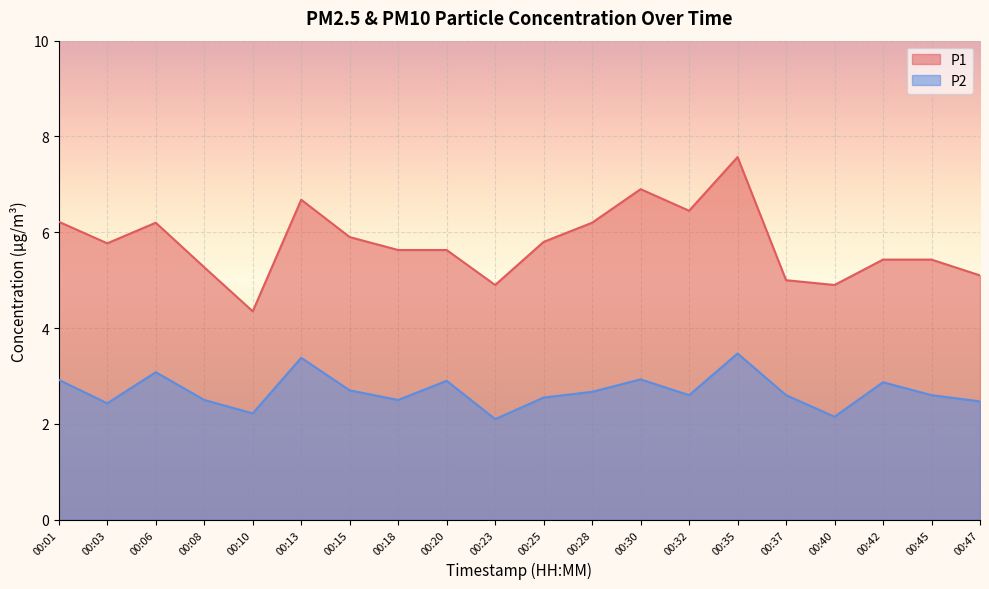

Reading right to left, extract all data points from this chart.

P1: 00:47=5.1	00:45=5.4	00:42=5.4	00:40=4.9	00:37=5.0	00:35=7.6	00:32=6.5	00:30=6.9	00:28=6.2	00:25=5.8	00:23=4.9	00:20=5.6	00:18=5.6	00:15=5.9	00:13=6.7	00:10=4.3	00:08=5.3	00:06=6.2	00:03=5.8	00:01=6.2
P2: 00:47=2.5	00:45=2.6	00:42=2.9	00:40=2.1	00:37=2.6	00:35=3.5	00:32=2.6	00:30=2.9	00:28=2.7	00:25=2.5	00:23=2.1	00:20=2.9	00:18=2.5	00:15=2.7	00:13=3.4	00:10=2.2	00:08=2.5	00:06=3.1	00:03=2.4	00:01=2.9